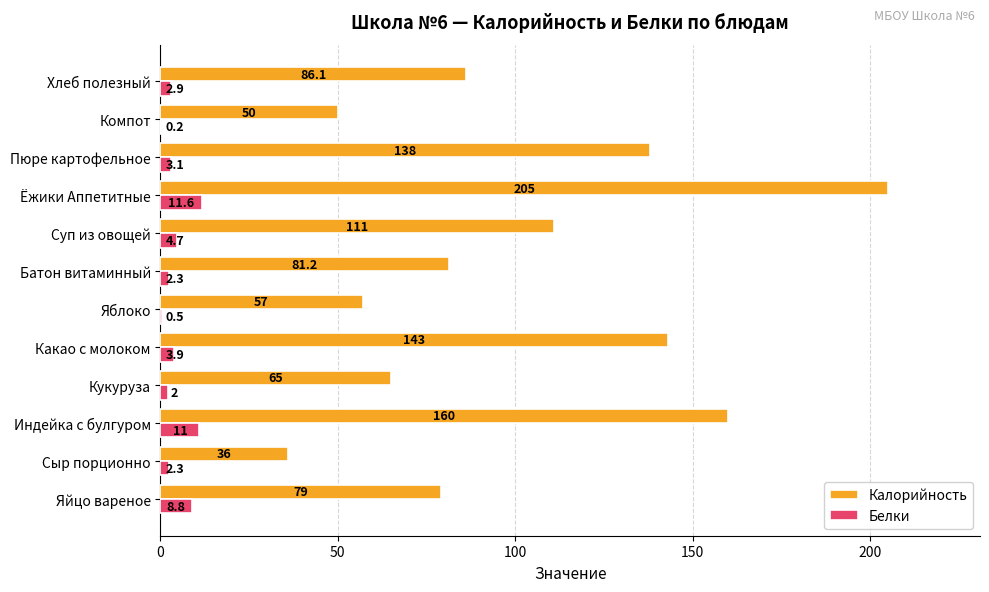

Which category has the highest value in the Белки series?

Ёжики Аппетитные